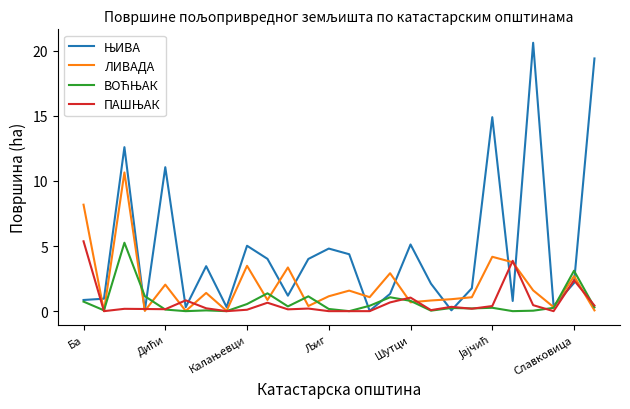

What is the maximum value shown in the chart?

20.6